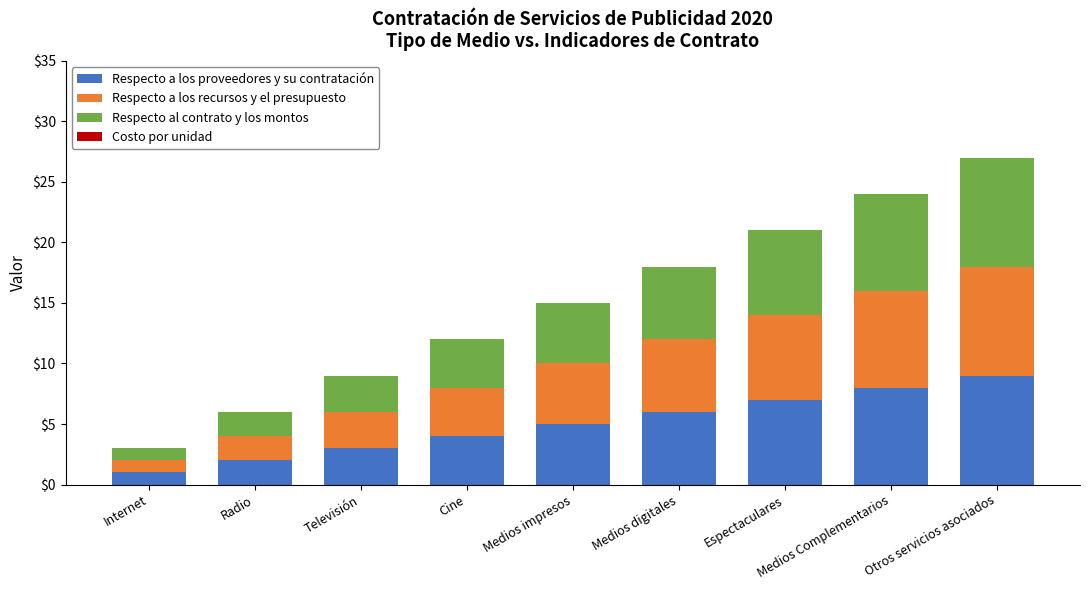

What is the total value across all series at Espectaculares?

21